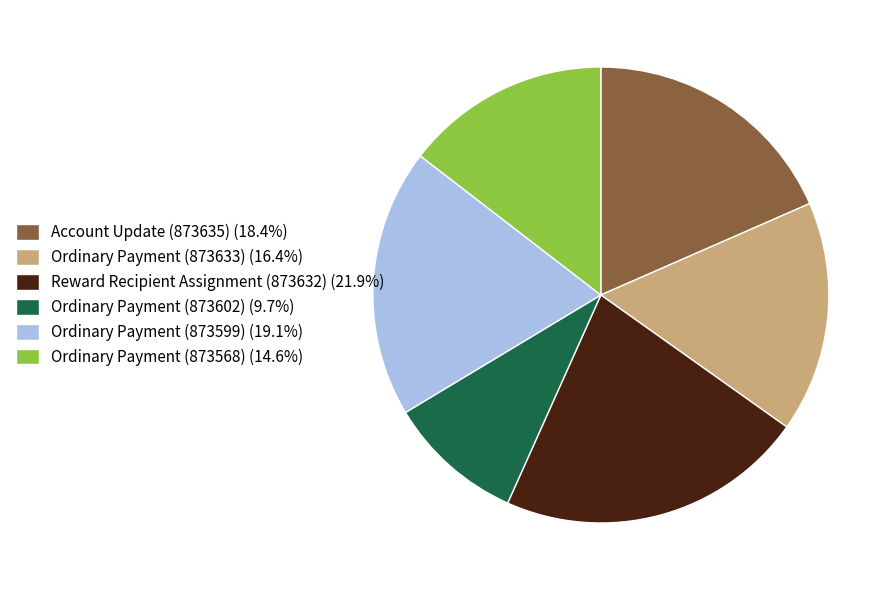

Is Reward Recipient Assignment (873632) (21.9%) the majority of the pie?

No